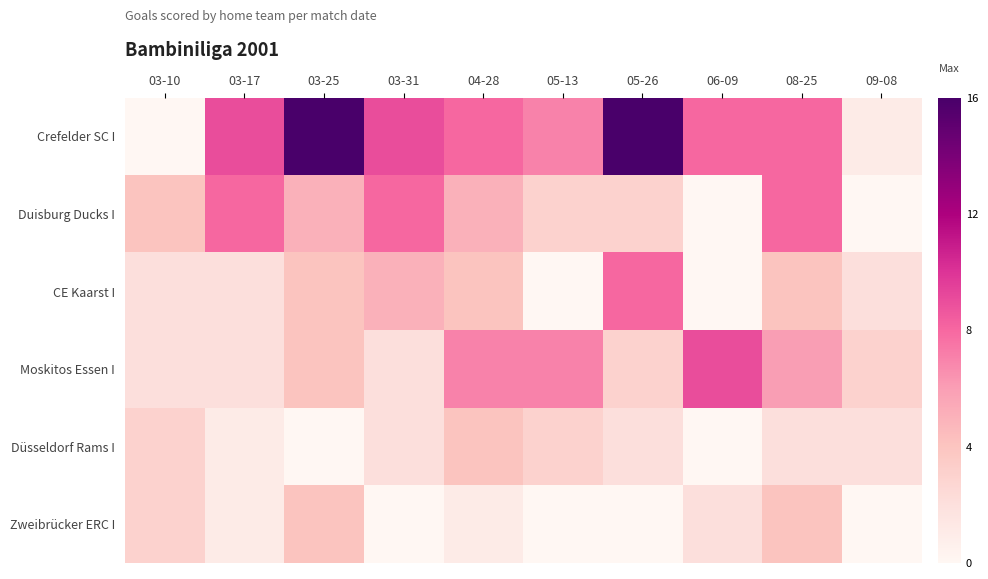

Reading right to left, extract all data points from this chart.

Crefelder SC I: 09-08=1	08-25=8	06-09=8	05-26=16	05-13=7	04-28=8	03-31=9	03-25=16	03-17=9	03-10=0
Duisburg Ducks I: 09-08=0	08-25=8	06-09=0	05-26=3	05-13=3	04-28=5	03-31=8	03-25=5	03-17=8	03-10=4
CE Kaarst I: 09-08=2	08-25=4	06-09=0	05-26=8	05-13=0	04-28=4	03-31=5	03-25=4	03-17=2	03-10=2
Moskitos Essen I: 09-08=3	08-25=6	06-09=9	05-26=3	05-13=7	04-28=7	03-31=2	03-25=4	03-17=2	03-10=2
Düsseldorf Rams I: 09-08=2	08-25=2	06-09=0	05-26=2	05-13=3	04-28=4	03-31=2	03-25=0	03-17=1	03-10=3
Zweibrücker ERC I: 09-08=0	08-25=4	06-09=2	05-26=0	05-13=0	04-28=1	03-31=0	03-25=4	03-17=1	03-10=3